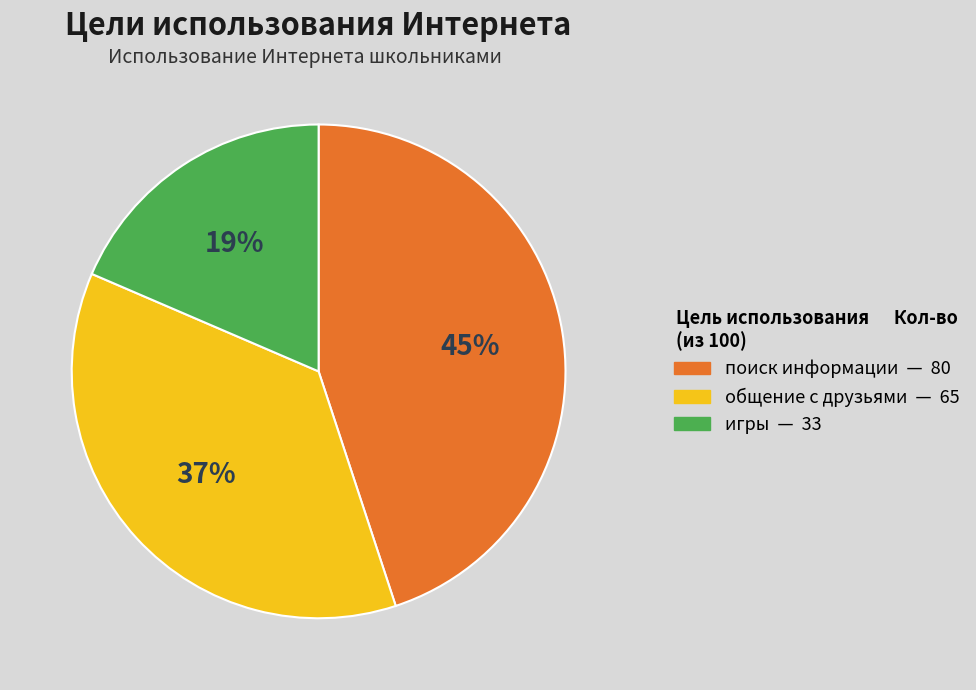

To the nearest percent, what is the difference between the largest and smallest slice percentages?

26%